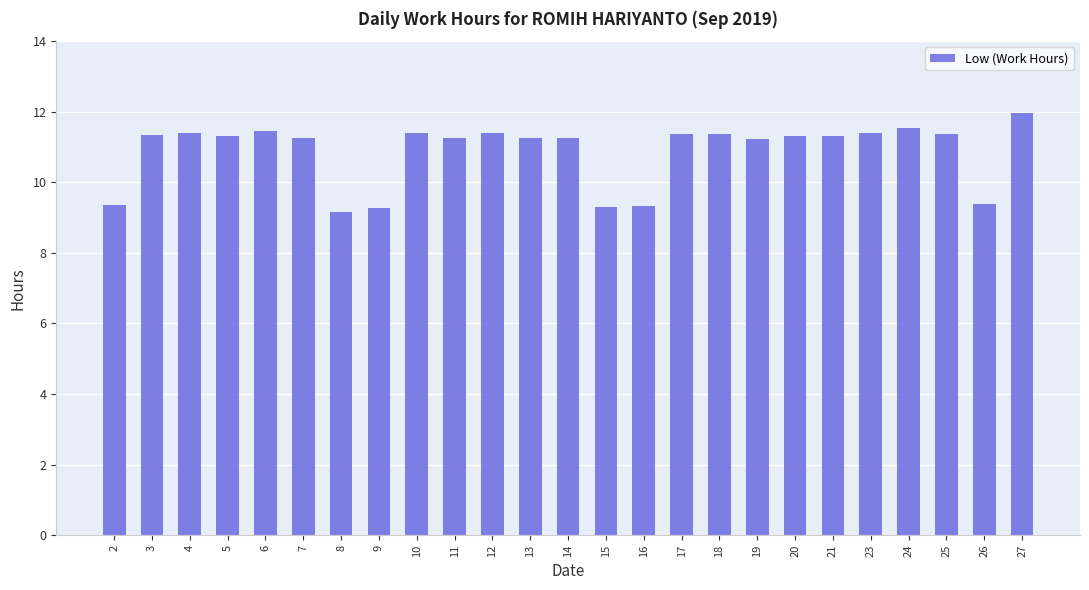

True or false: the data shows 19.7 at 27.

False